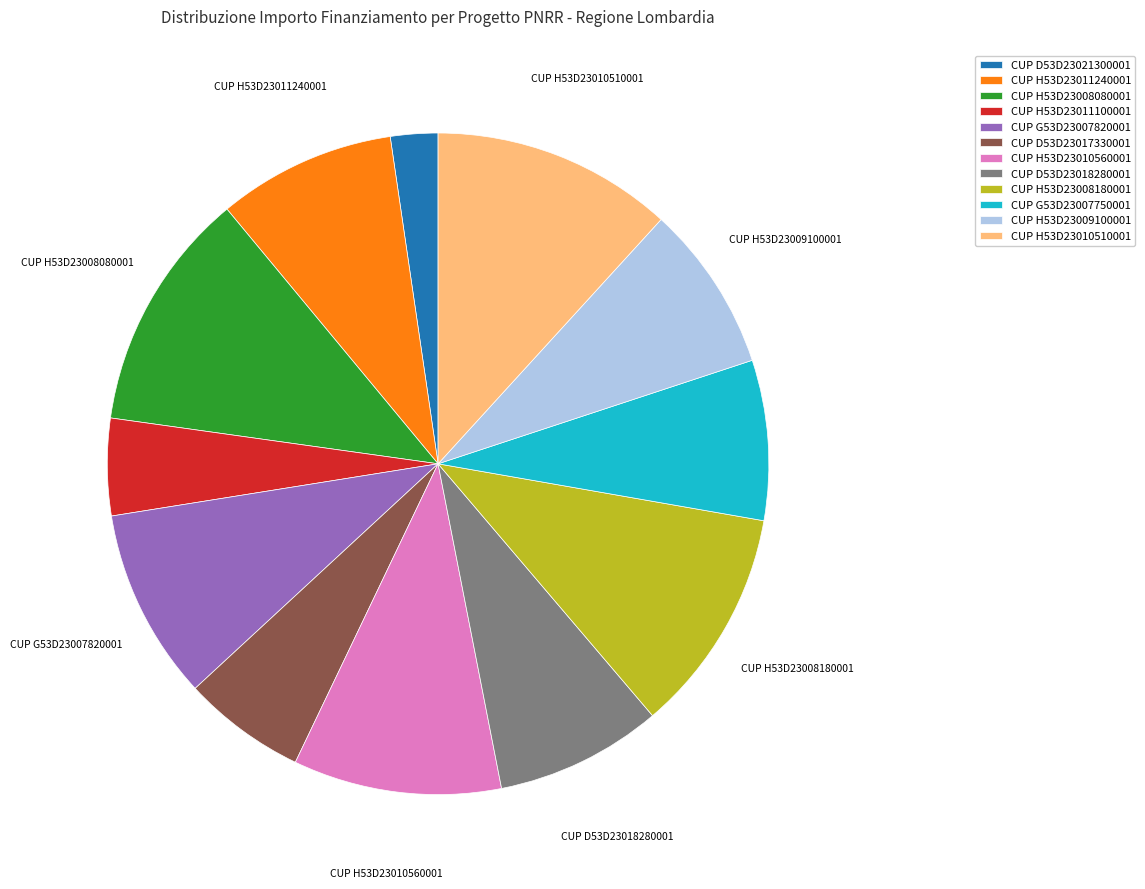

The CUP H53D23008080001 slice represents 12% of the pie. True or false?

True